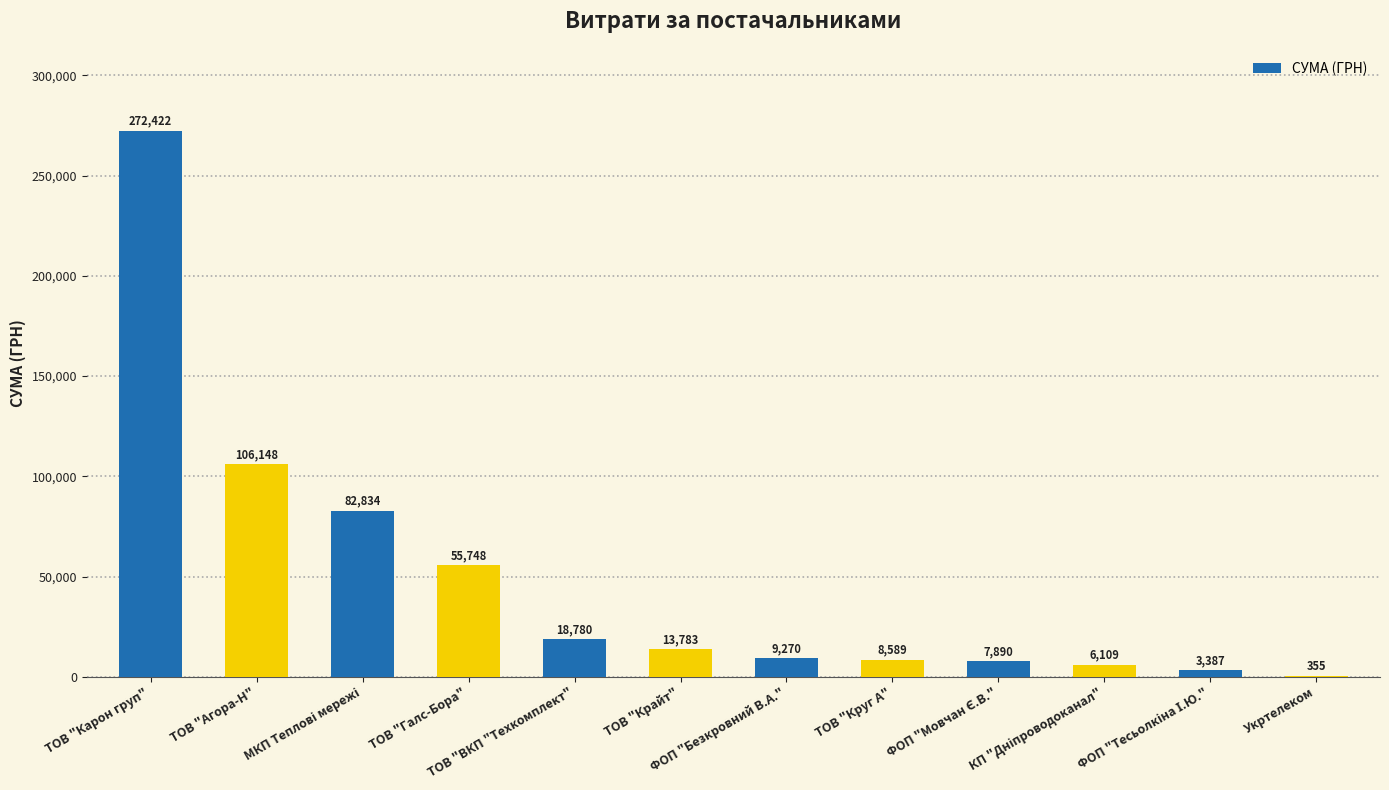

At which category does the chart reach its minimum across all series?

Укртелеком